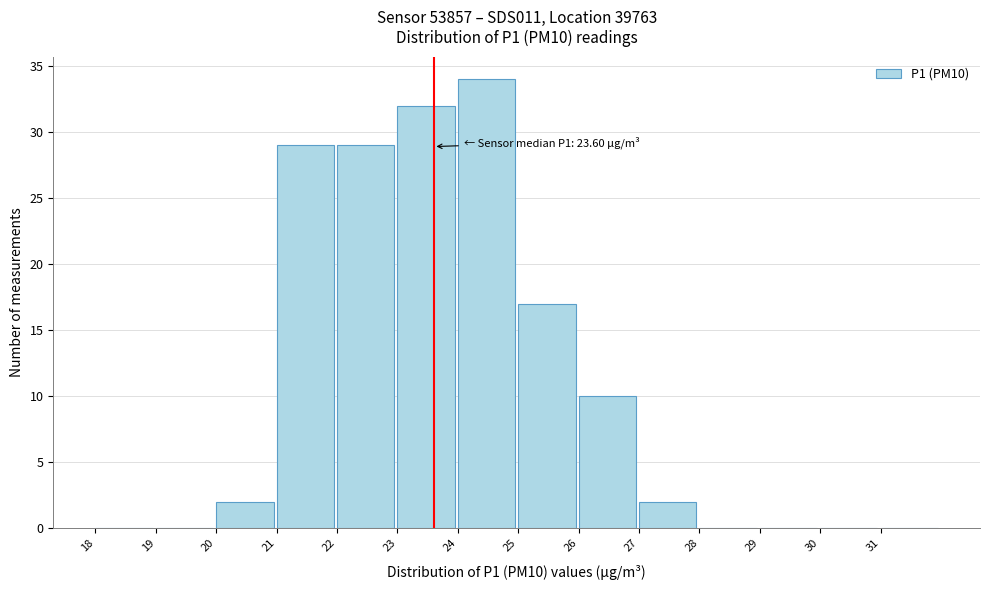

Which range on the x-axis has the tallest bar?

24 to 25